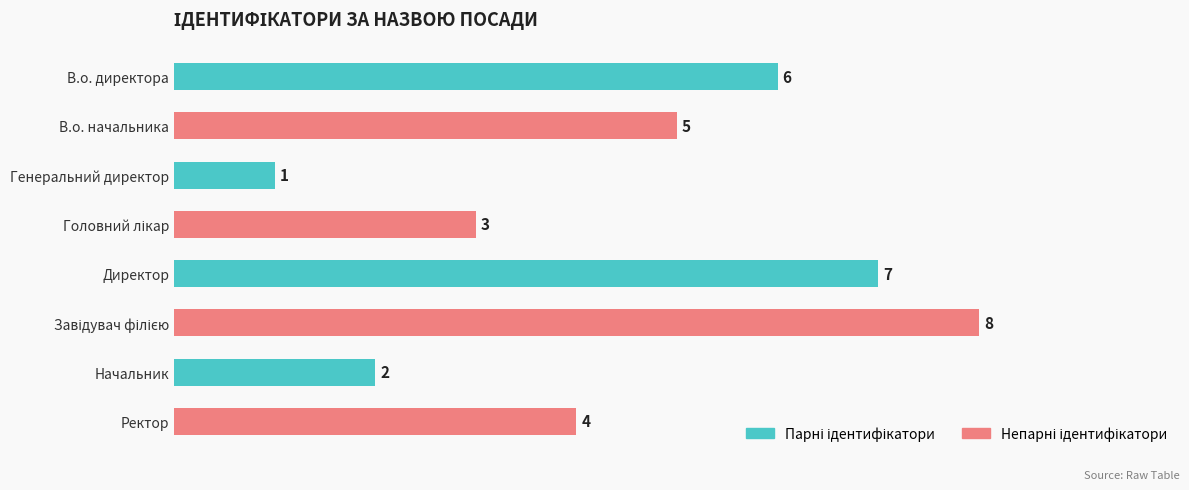

True or false: the data shows 3 at Начальник.

False